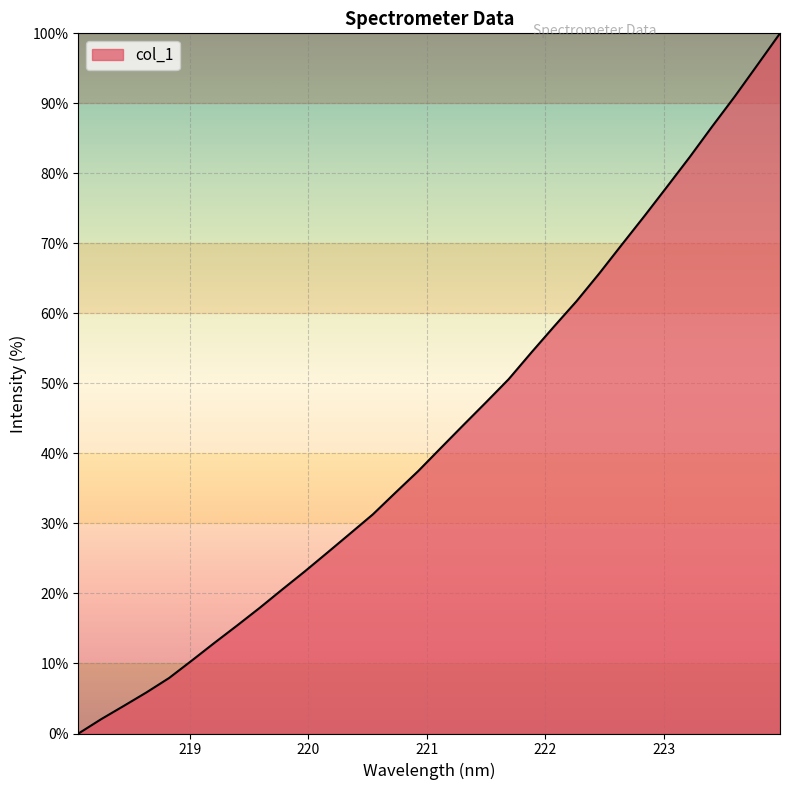

What is the difference between the maximum and minimum values?

100.0